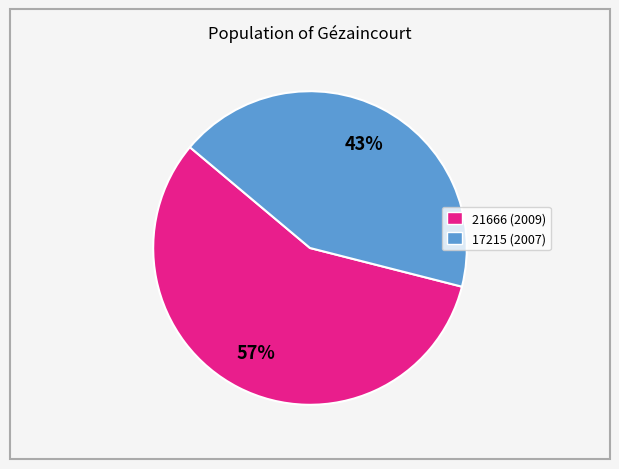

To the nearest percent, what is the difference between the 17215 and 21666 slice percentages?

14%